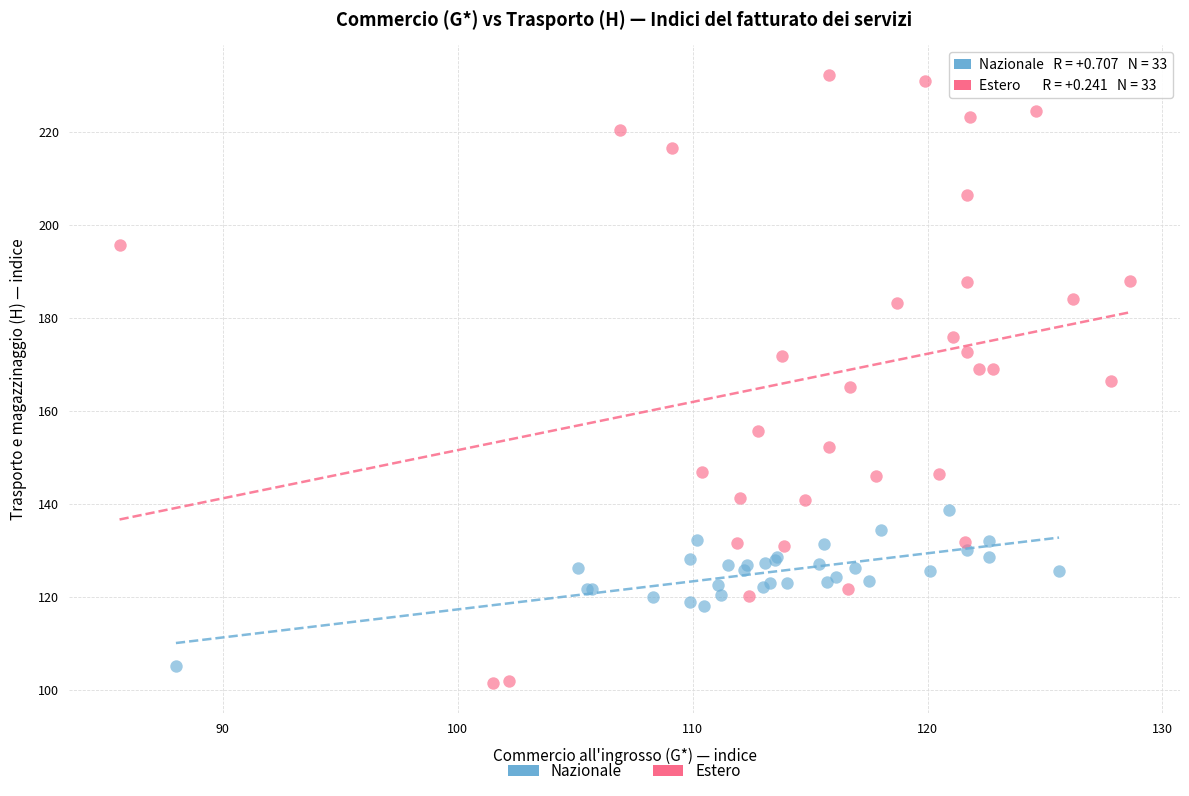

Which series contains the highest Y value?

Estero